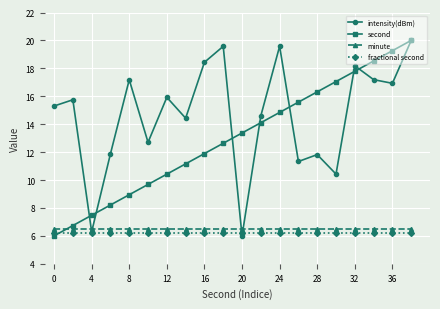

True or false: minute and intensity(dBm) intersect in this chart.

True